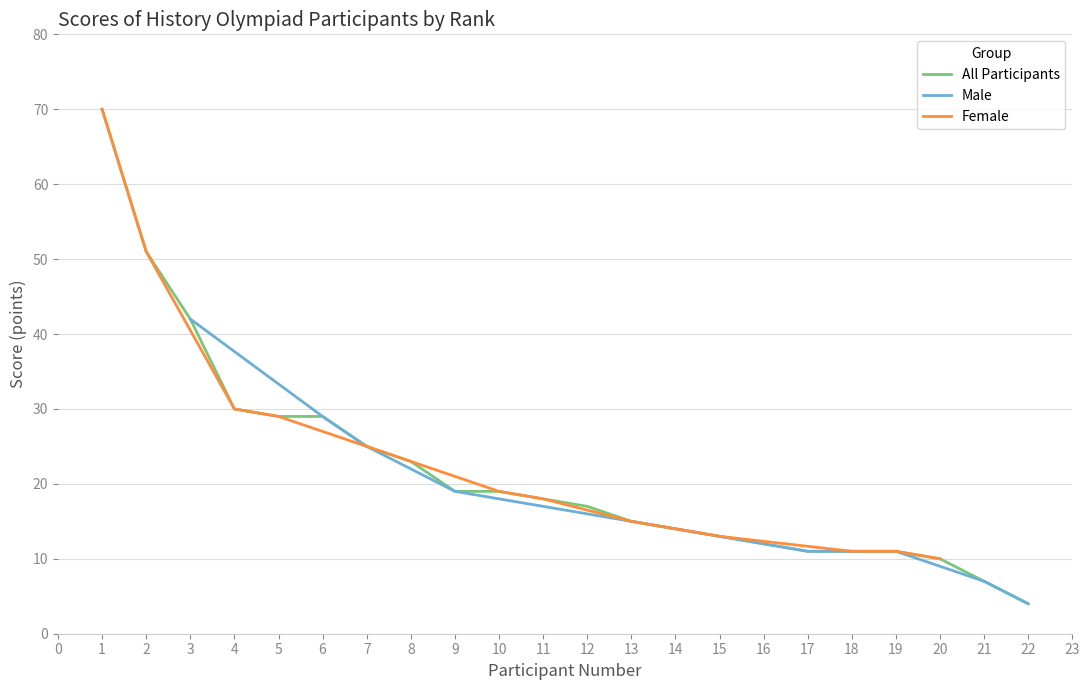

The value of All Participants at 17 is 16. True or false?

False